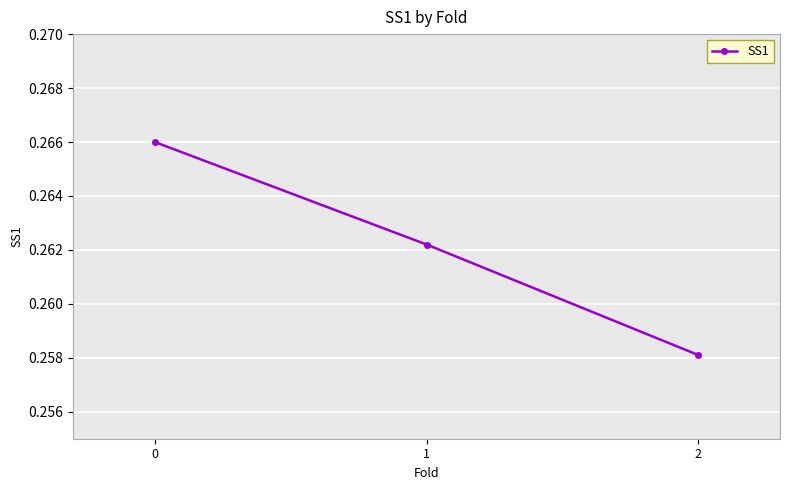

Count the values in the range 0 to 1.

3